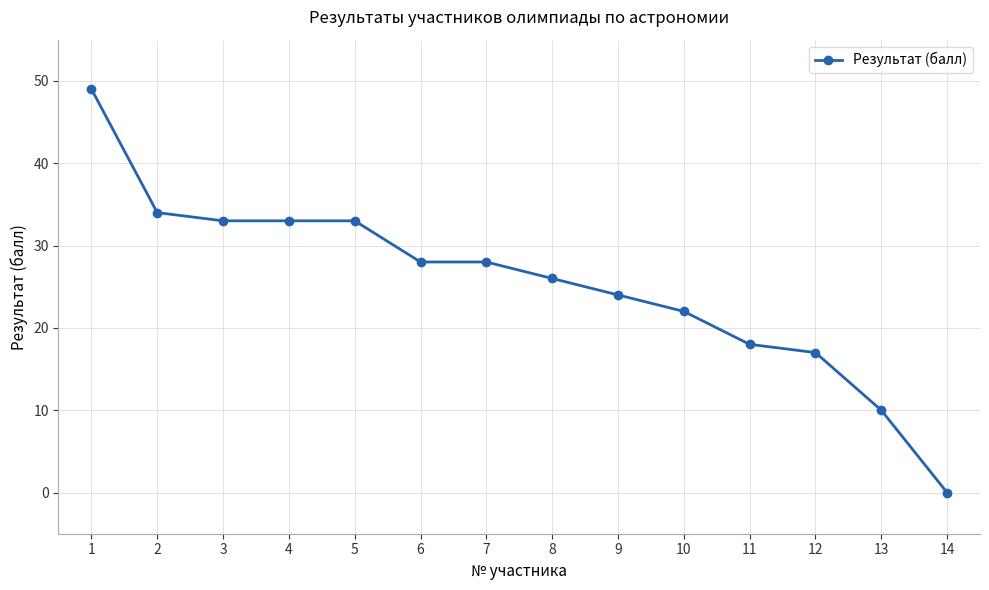

What is the greatest value displayed?

49